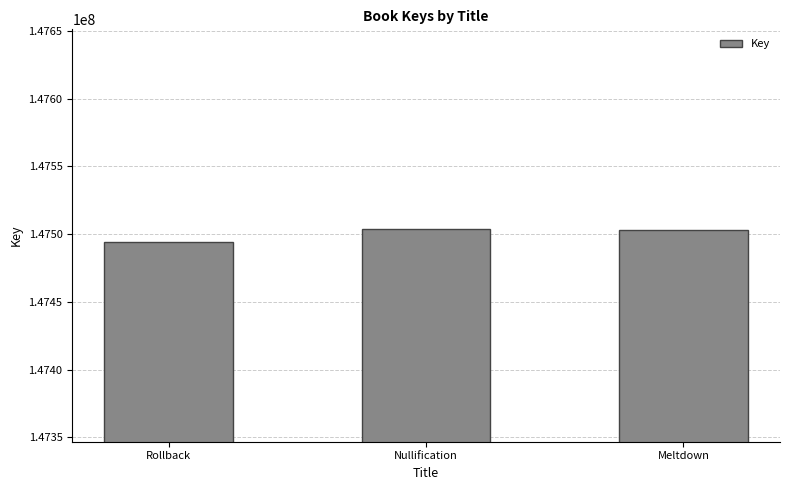

What is the greatest value displayed?

147503660